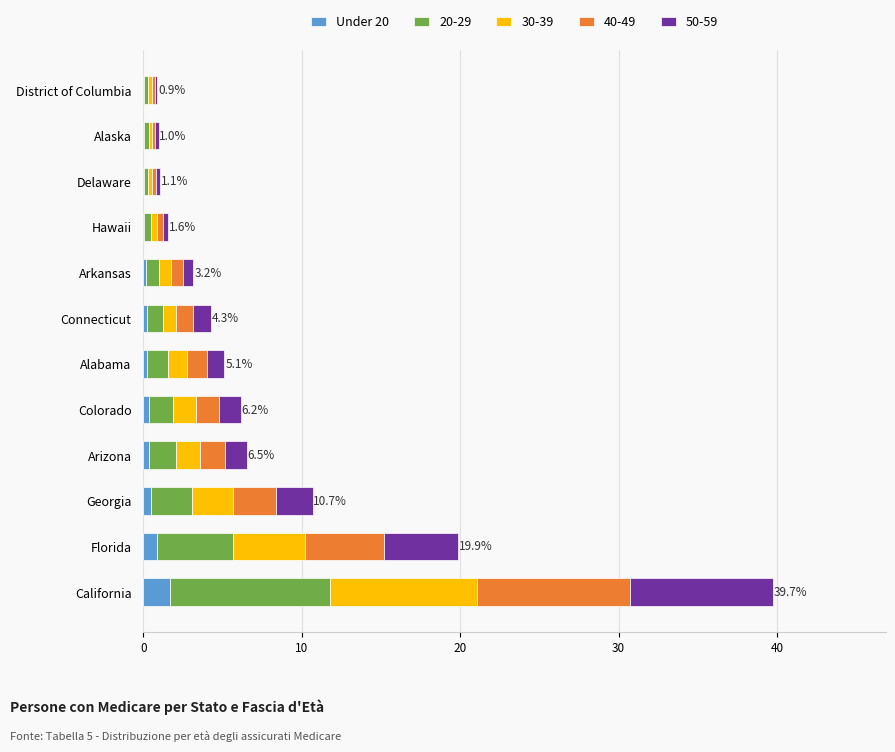

At which category is the sum across all series the highest?

California